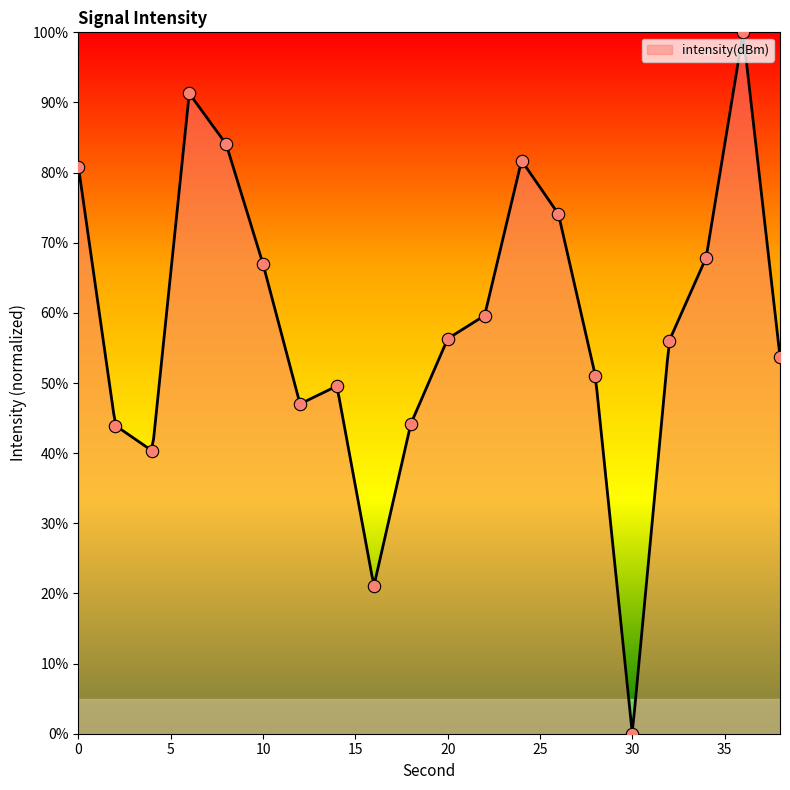

Between 20 and 26, which is larger?

26